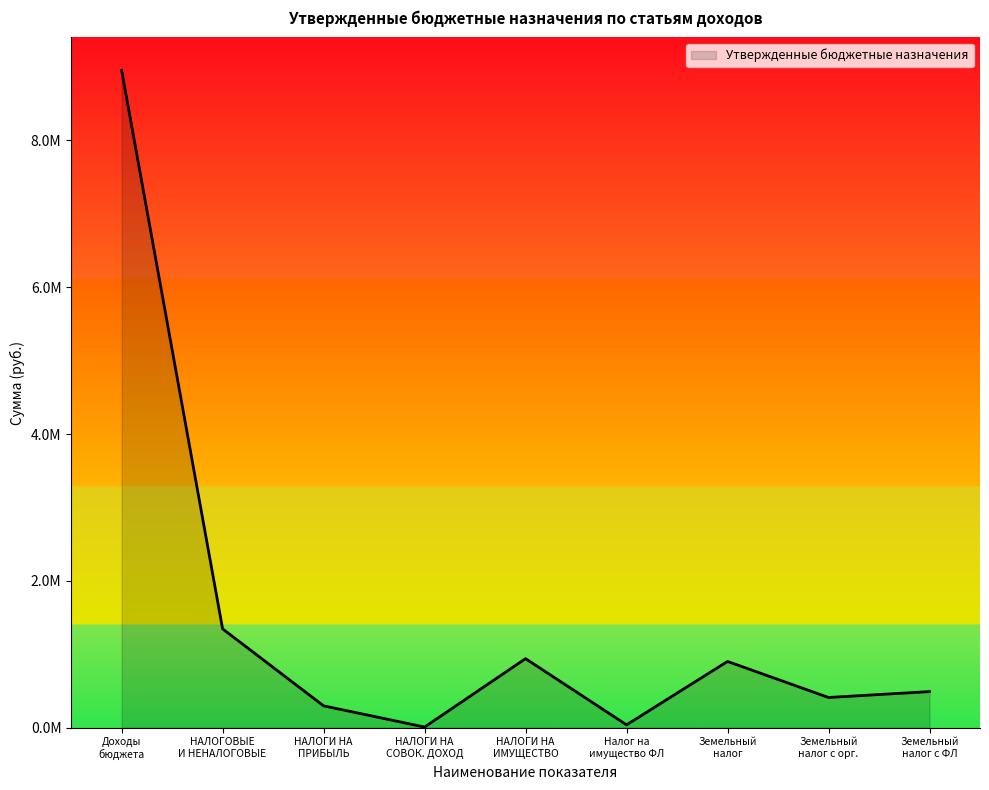

Is this an area chart (filled region under the line)?

Yes